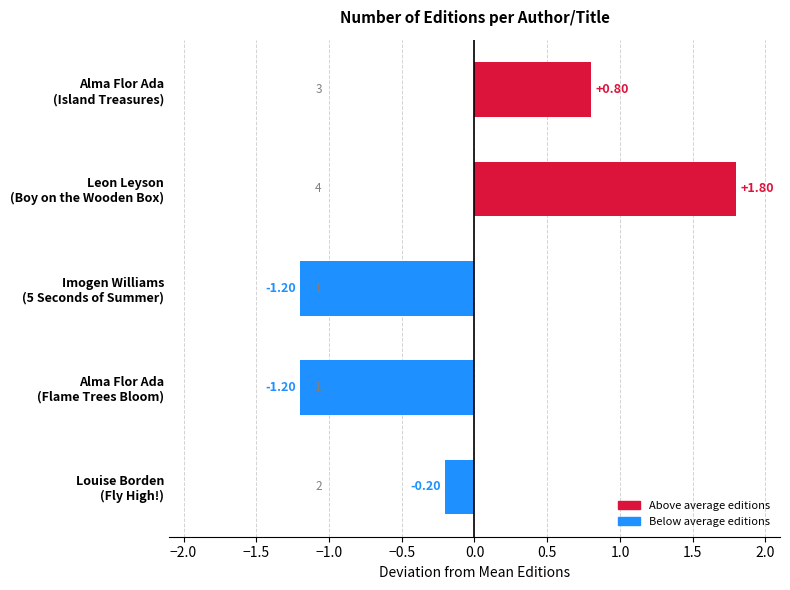

Are the bars horizontal?

Yes